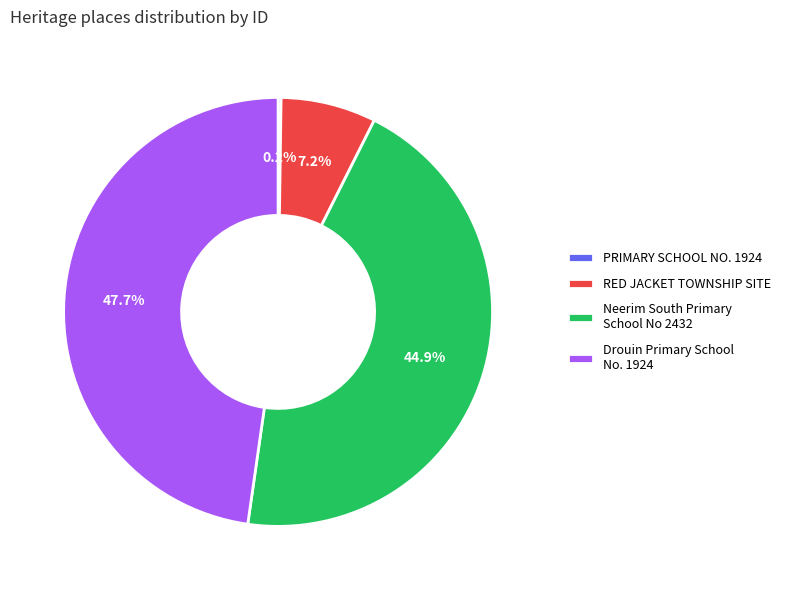

Between Drouin Primary School No. 1924 and Neerim South Primary School No 2432, which is larger?

Drouin Primary School No. 1924